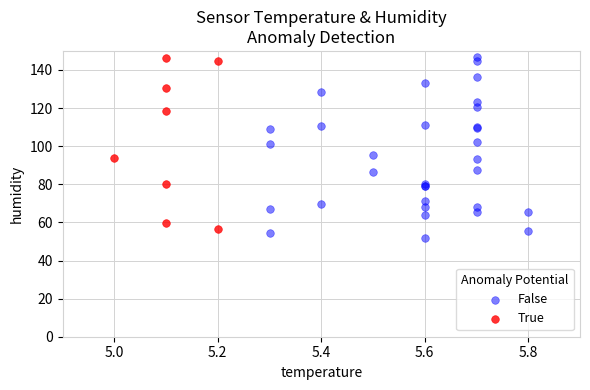

What are all the series names shown in the legend?

False, True